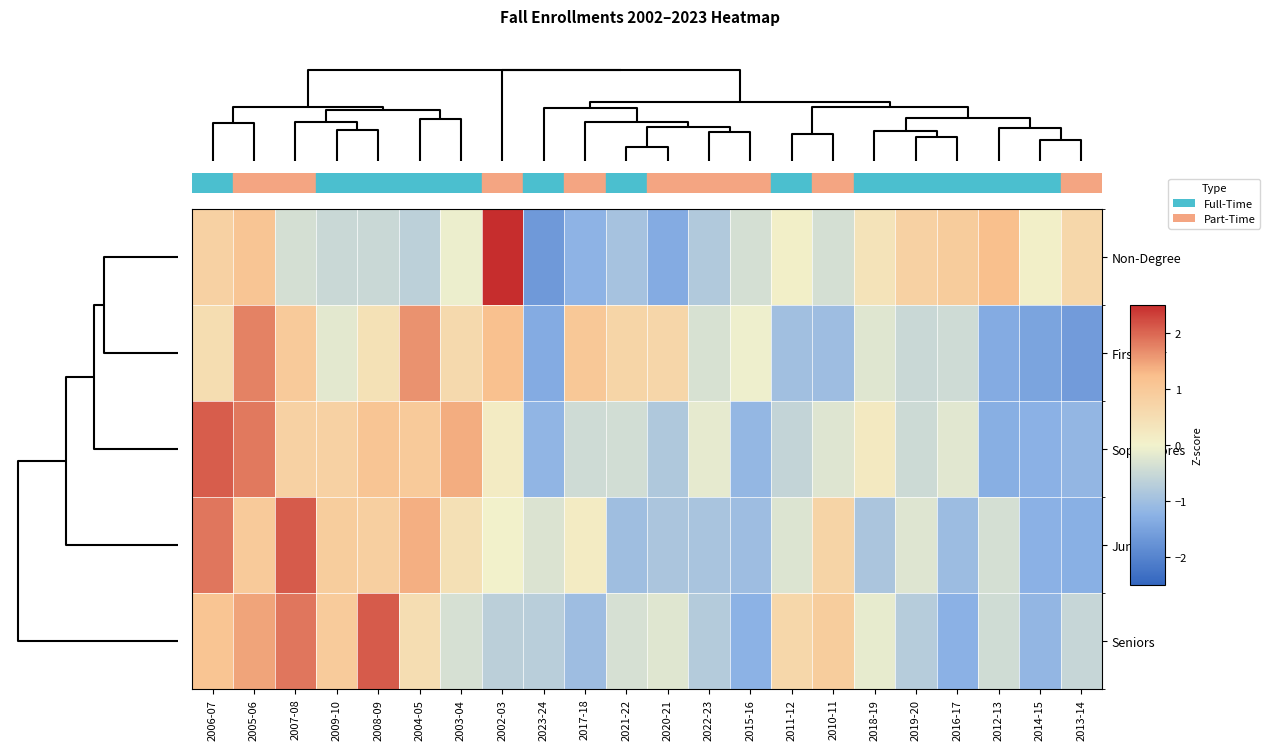

Reading right to left, extract all data points from this chart.

Non-Degree: 2013-14=0.6	2014-15=0.1	2012-13=1.2	2016-17=0.9	2019-20=0.8	2018-19=0.4	2010-11=-0.4	2011-12=0.1	2015-16=-0.4	2022-23=-0.8	2020-21=-1.4	2021-22=-0.9	2017-18=-1.2	2023-24=-1.6	2002-03=2.8	2003-04=-0.1	2004-05=-0.6	2008-09=-0.5	2009-10=-0.5	2007-08=-0.4	2005-06=1.1	2006-07=0.8
First-Year: 2013-14=-1.6	2014-15=-1.5	2012-13=-1.4	2016-17=-0.4	2019-20=-0.5	2018-19=-0.2	2010-11=-1.0	2011-12=-1.0	2015-16=-0.0	2022-23=-0.3	2020-21=0.7	2021-22=0.7	2017-18=1.0	2023-24=-1.4	2002-03=1.2	2003-04=0.6	2004-05=1.6	2008-09=0.4	2009-10=-0.2	2007-08=1.0	2005-06=1.8	2006-07=0.5
Sophomores: 2013-14=-1.2	2014-15=-1.3	2012-13=-1.3	2016-17=-0.2	2019-20=-0.5	2018-19=0.2	2010-11=-0.2	2011-12=-0.6	2015-16=-1.1	2022-23=-0.2	2020-21=-0.8	2021-22=-0.4	2017-18=-0.4	2023-24=-1.2	2002-03=0.2	2003-04=1.4	2004-05=1.0	2008-09=1.1	2009-10=0.8	2007-08=0.8	2005-06=1.8	2006-07=2.1
Juniors: 2013-14=-1.3	2014-15=-1.3	2012-13=-0.4	2016-17=-1.0	2019-20=-0.2	2018-19=-0.9	2010-11=0.7	2011-12=-0.3	2015-16=-1.0	2022-23=-0.9	2020-21=-0.9	2021-22=-1.0	2017-18=0.2	2023-24=-0.3	2002-03=0.0	2003-04=0.4	2004-05=1.4	2008-09=0.8	2009-10=0.9	2007-08=2.1	2005-06=1.0	2006-07=1.9
Seniors: 2013-14=-0.5	2014-15=-1.2	2012-13=-0.4	2016-17=-1.3	2019-20=-0.7	2018-19=-0.1	2010-11=0.9	2011-12=0.7	2015-16=-1.2	2022-23=-0.8	2020-21=-0.2	2021-22=-0.3	2017-18=-1.0	2023-24=-0.7	2002-03=-0.7	2003-04=-0.3	2004-05=0.5	2008-09=2.1	2009-10=1.0	2007-08=1.9	2005-06=1.5	2006-07=1.1